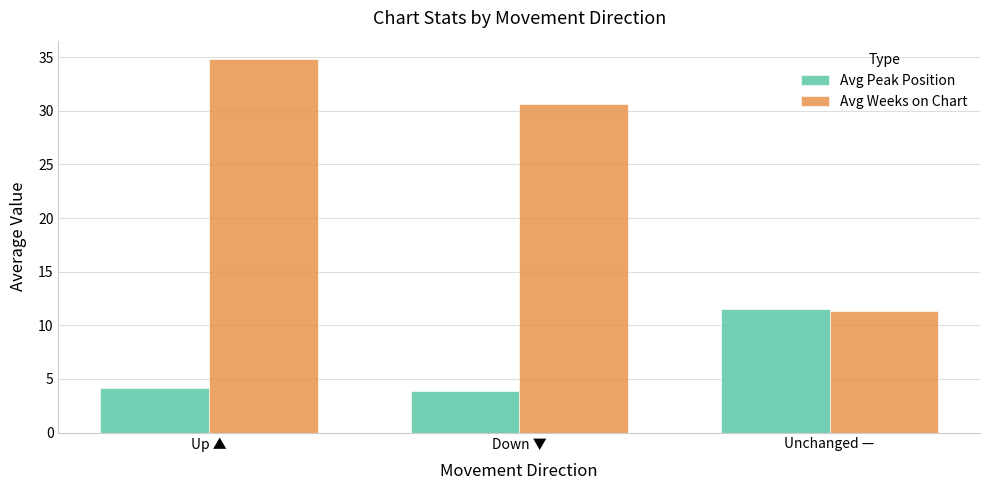

Is it true that Avg Weeks on Chart equals 30.6 at Down ▼?

True